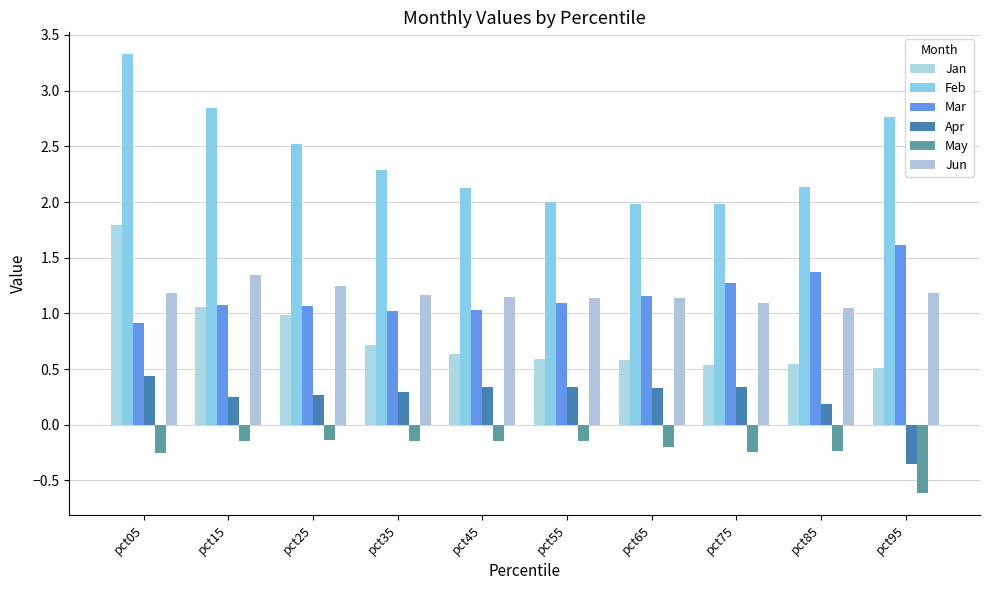

Are the bars horizontal?

No